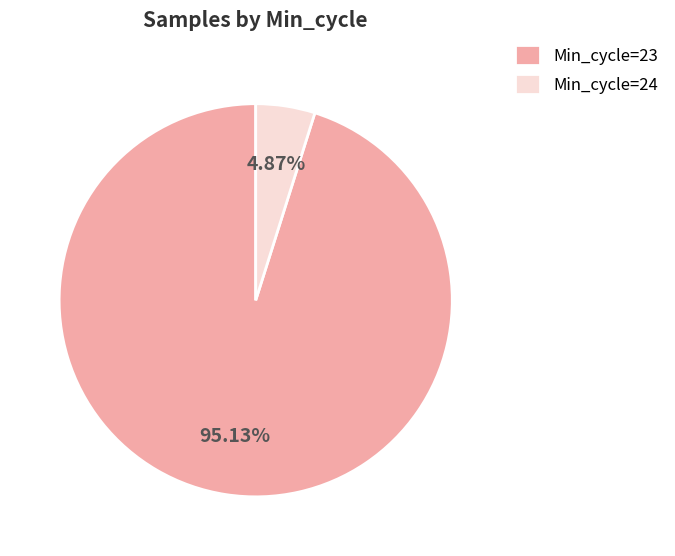

Between Min_cycle=23 and Min_cycle=24, which is larger?

Min_cycle=23